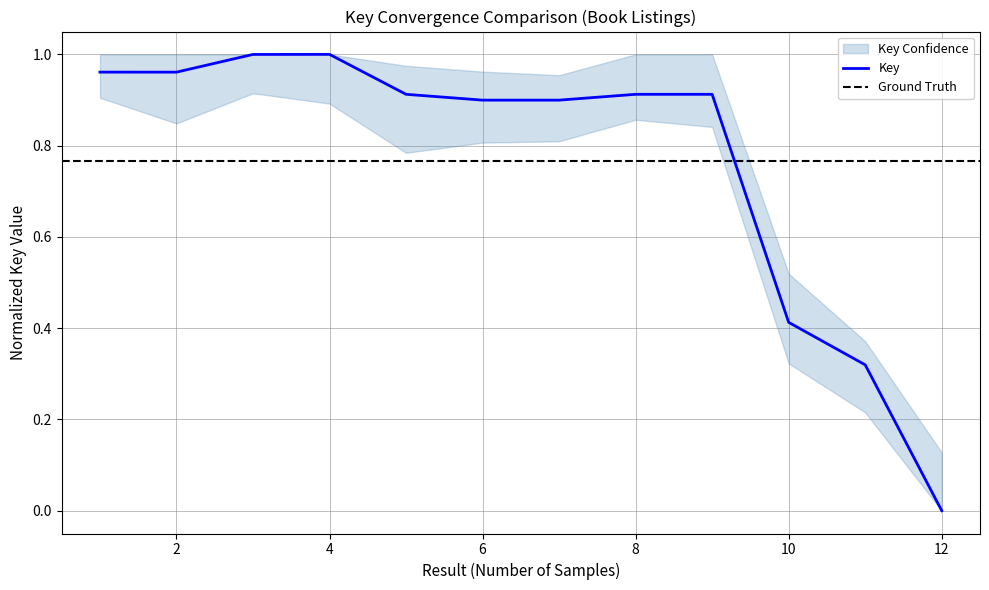

List the labels in order of value, largest first.

4, 3, 1, 2, 5, 8, 9, 6, 7, 10, 11, 12